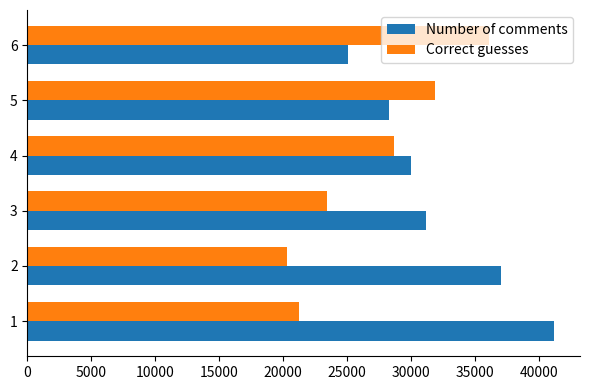

Which series has the largest total across all categories?

Number of comments